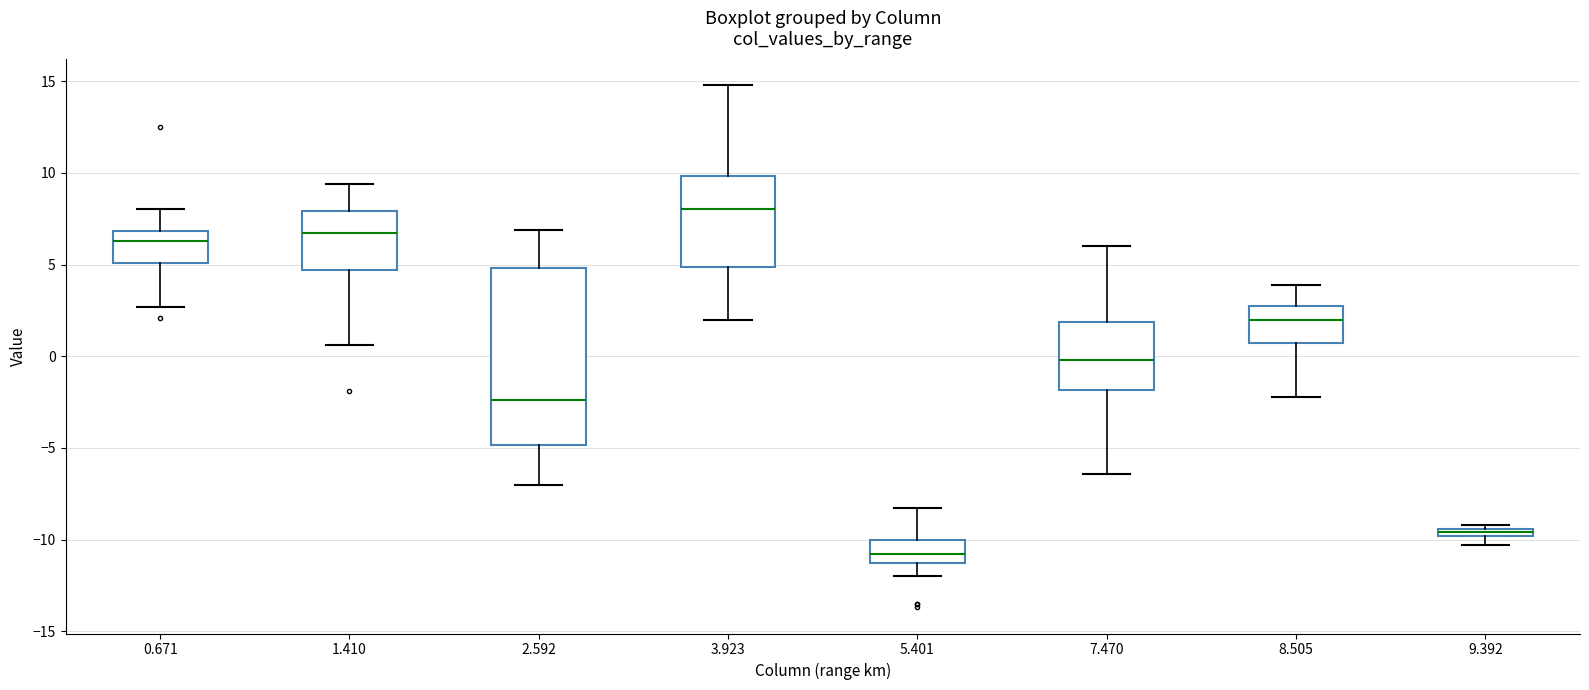

Where is the lower edge of the box at x = 9.392 on the y-axis? The values are not printed on the chart, so give them approximately, as read against the axis.

-10.0